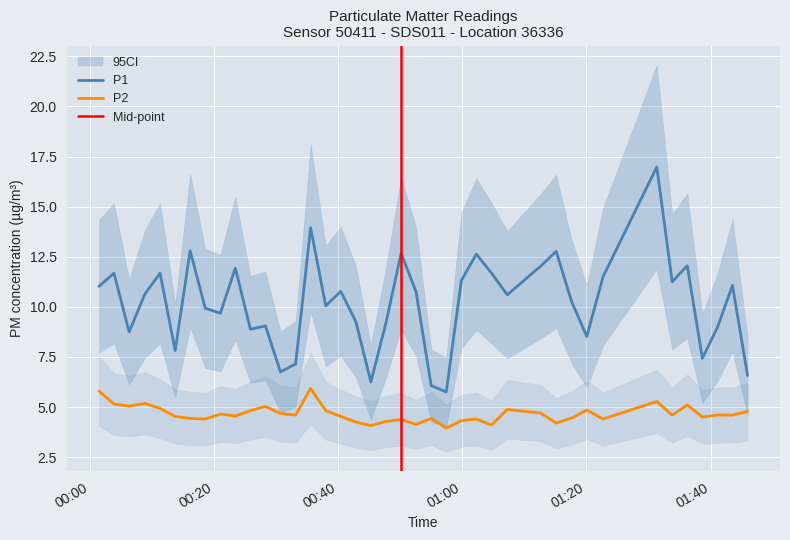

What is the lowest value of the P2 series?

4.0